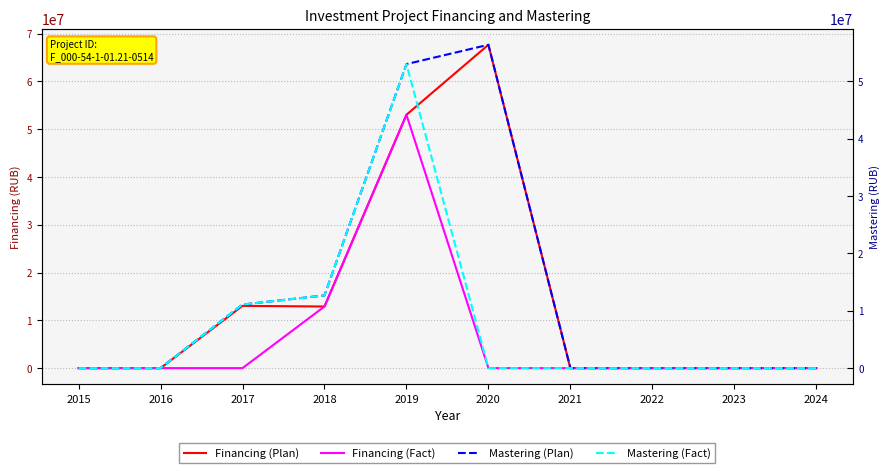

True or false: Mastering (Fact) and Financing (Fact) intersect in this chart.

True